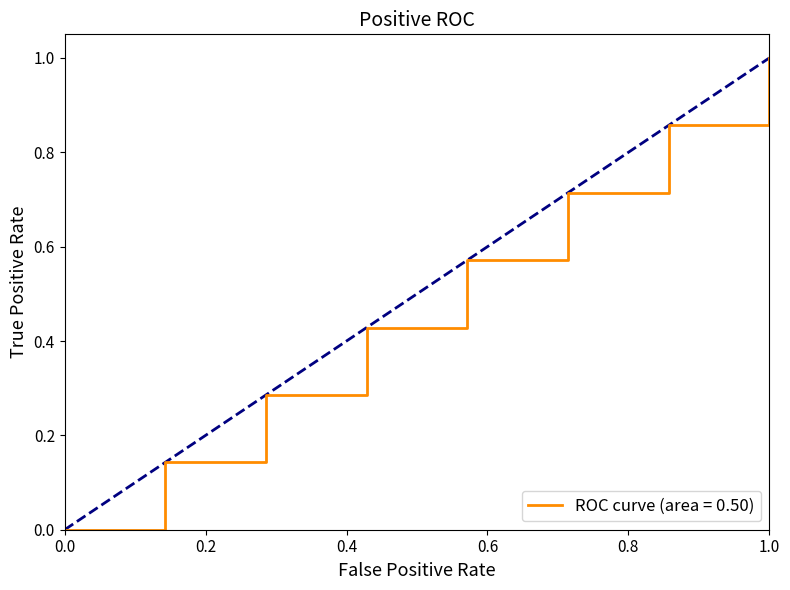

What is the difference between the maximum and minimum values?

1.0